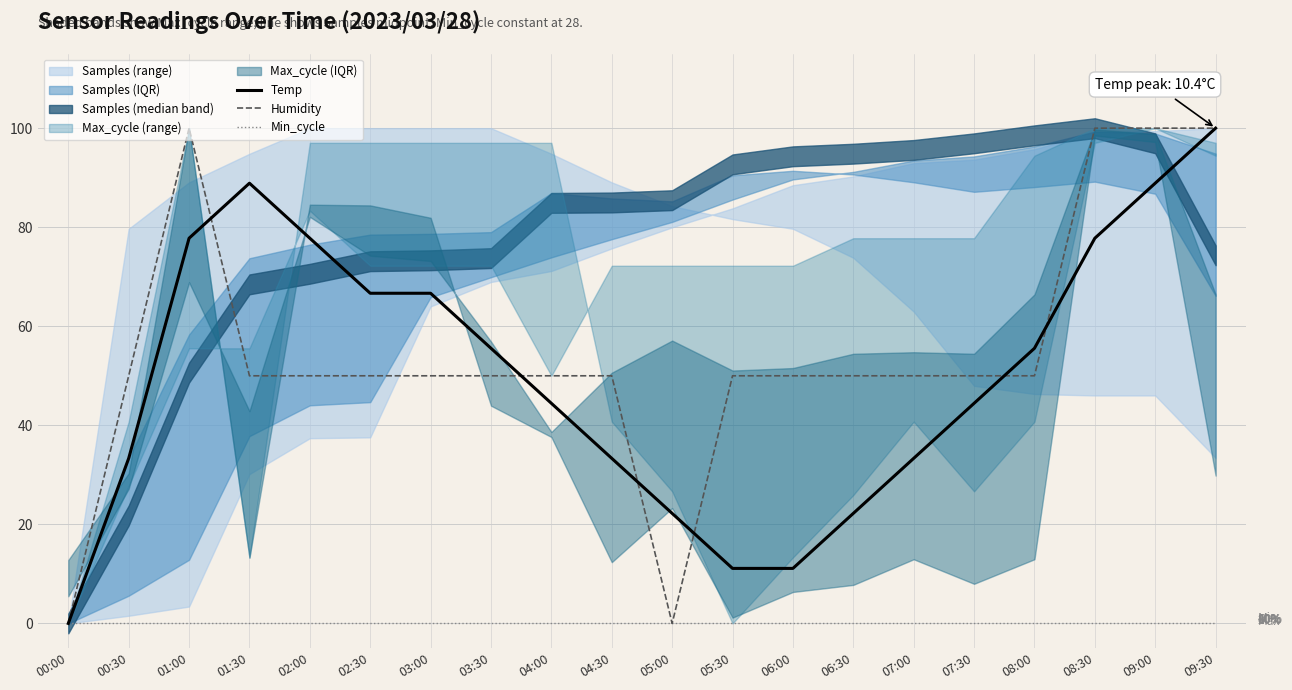

How many data points does each series have?

20